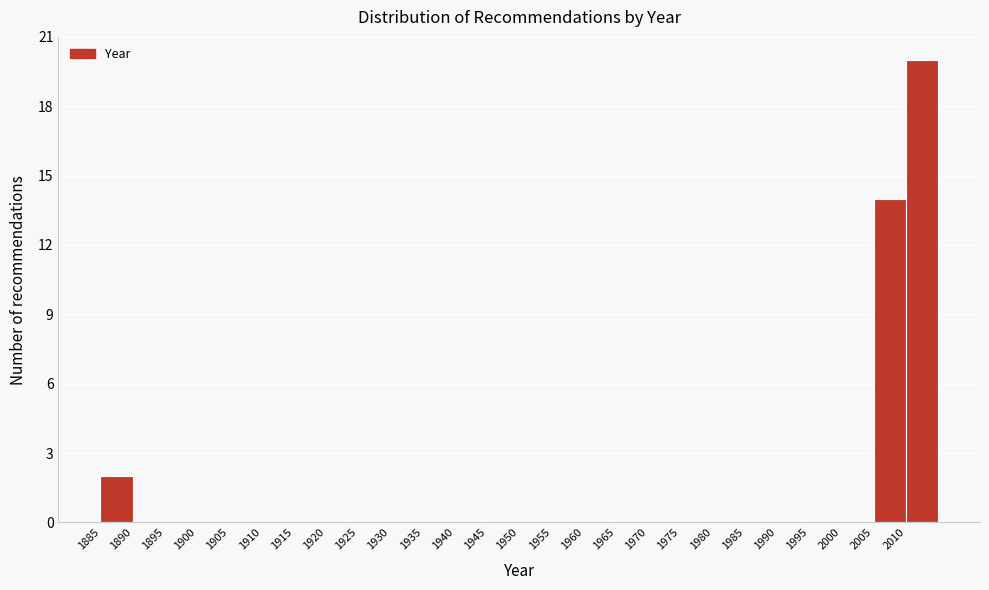

Reading left to right, transcribe this chart: for each bar, give the range it covers on the x-axis and its height. The values are not printed on the chart, so give them approximately, as read against the axis.

1885 to 1890: 2
1890 to 1895: 0
1895 to 1900: 0
1900 to 1905: 0
1905 to 1910: 0
1910 to 1915: 0
1915 to 1920: 0
1920 to 1925: 0
1925 to 1930: 0
1930 to 1935: 0
1935 to 1940: 0
1940 to 1945: 0
1945 to 1950: 0
1950 to 1955: 0
1955 to 1960: 0
1960 to 1965: 0
1965 to 1970: 0
1970 to 1975: 0
1975 to 1980: 0
1980 to 1985: 0
1985 to 1990: 0
1990 to 1995: 0
1995 to 2000: 0
2000 to 2005: 0
2005 to 2010: 14
2010 to 2015: 20